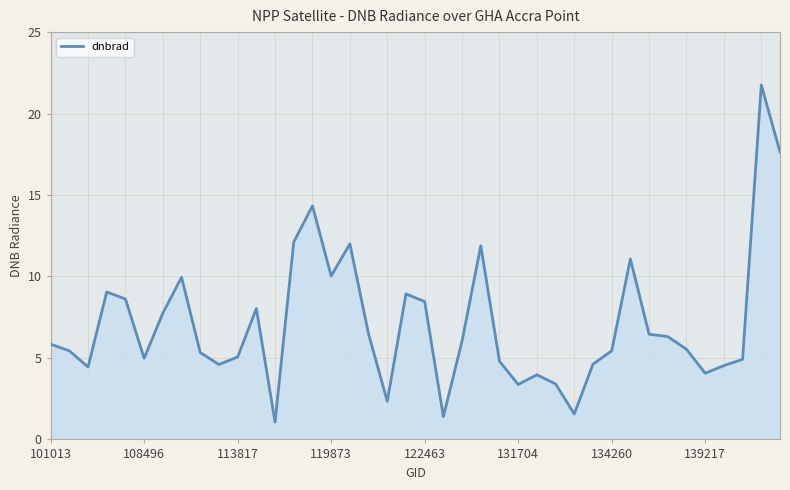

Which category has the highest value across all series?

38